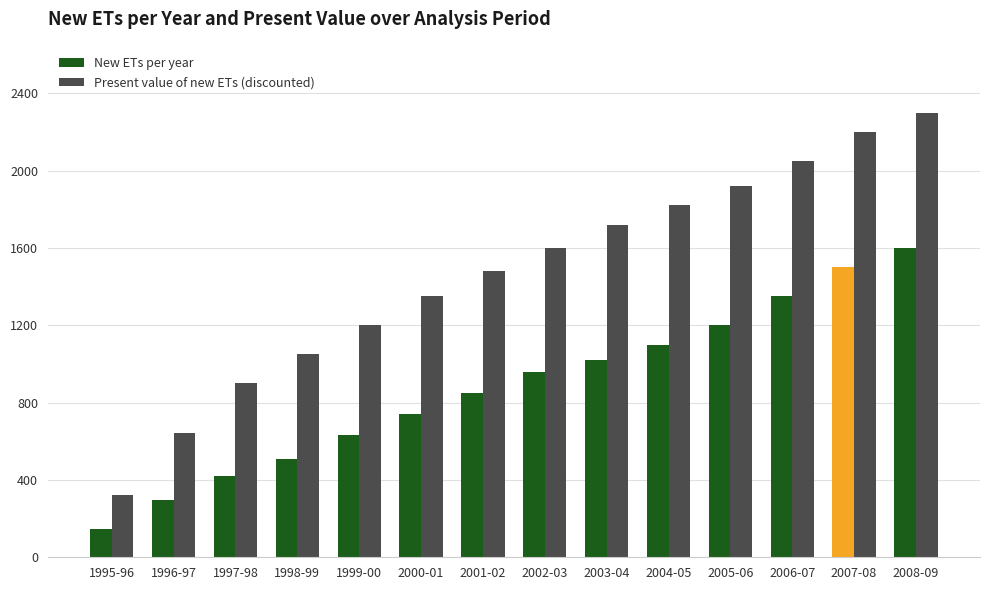

What are all the series names shown in the legend?

New ETs per year, Present value of new ETs (discounted)